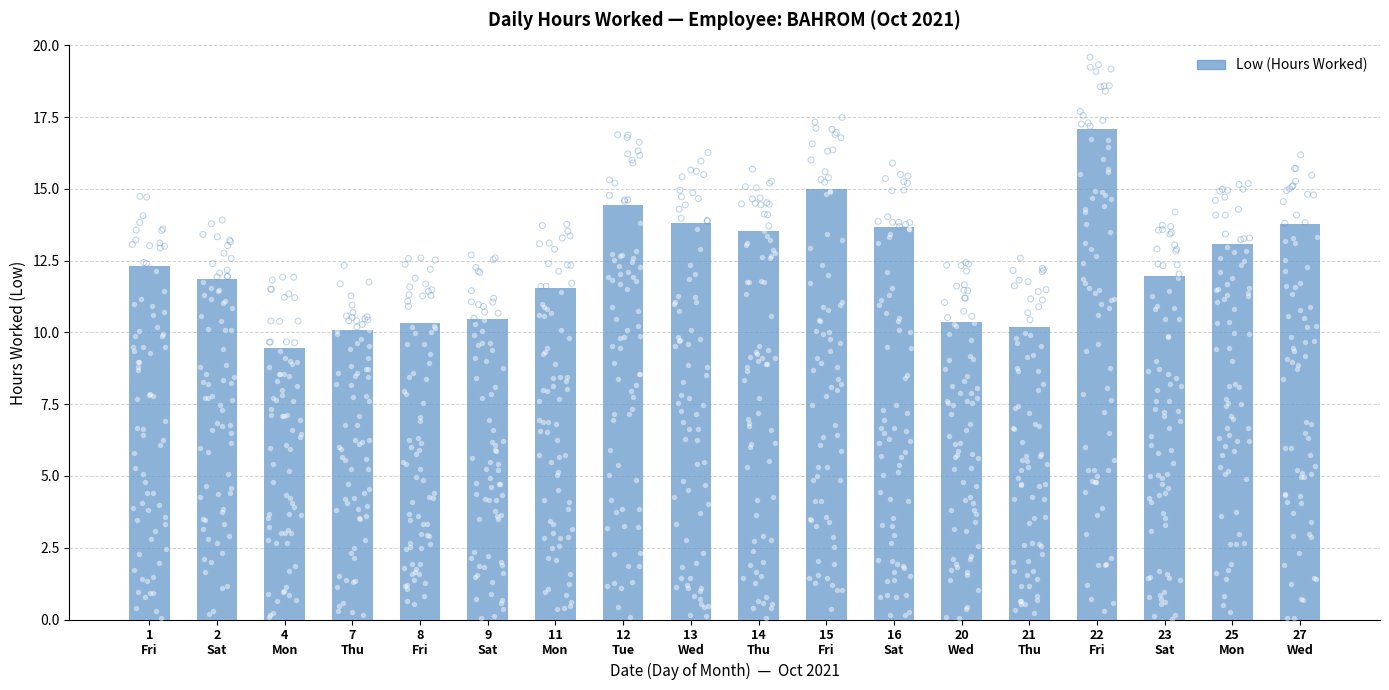

What is the change in value from 1
Fri to 27
Wed?

+1.5